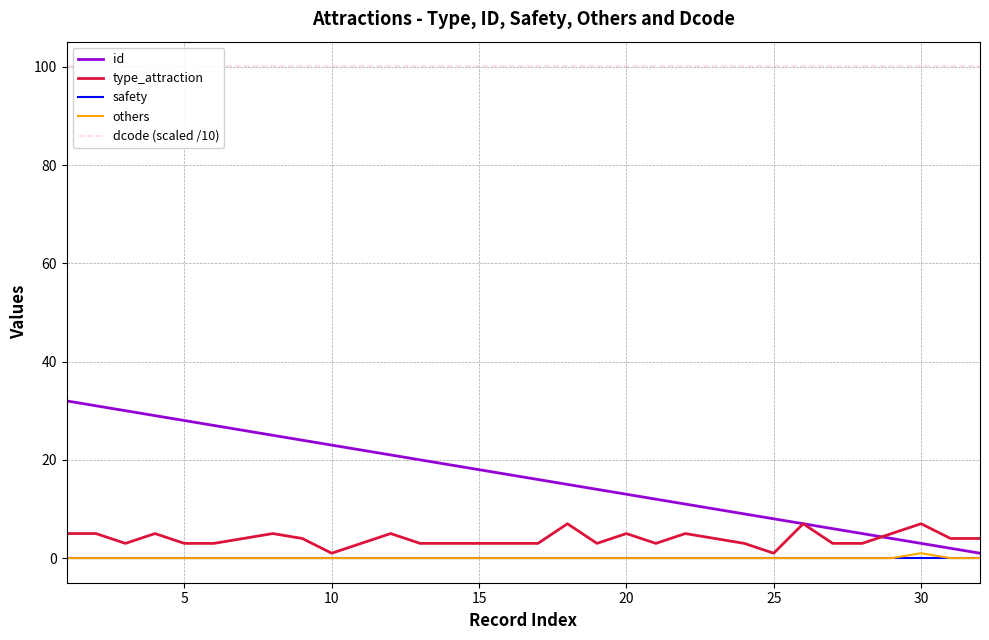

Count the number of data series in this chart.

5